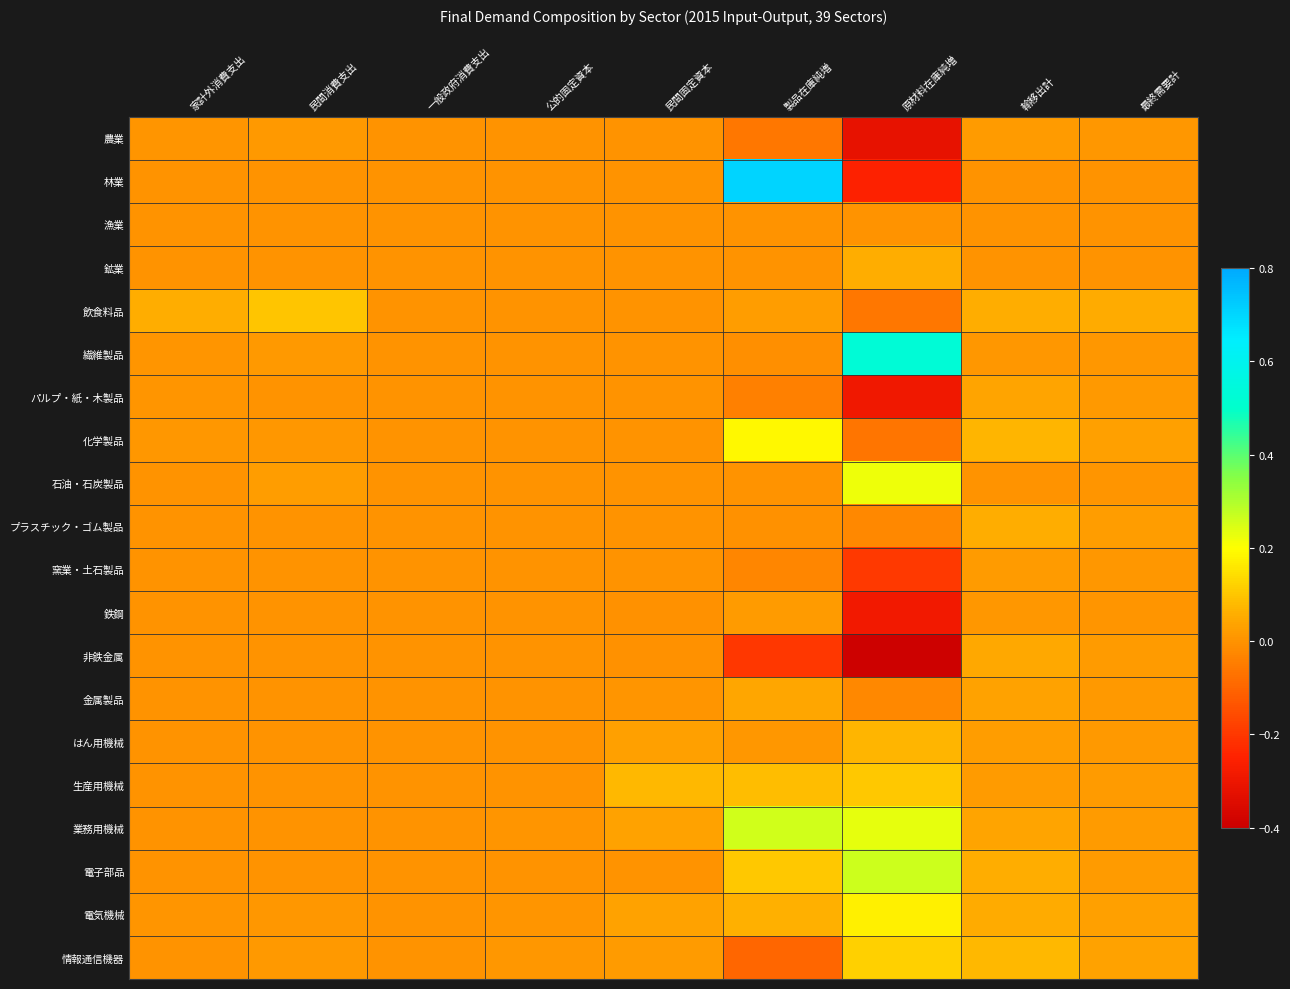

At which category does the chart reach its peak across all series?

製品在庫純増